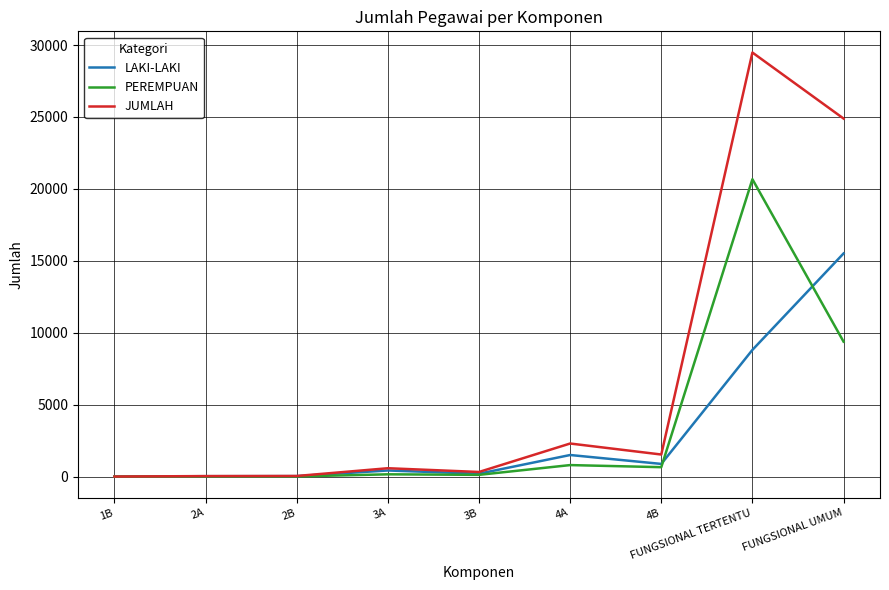

What is the sum of all PEREMPUAN values?

31798